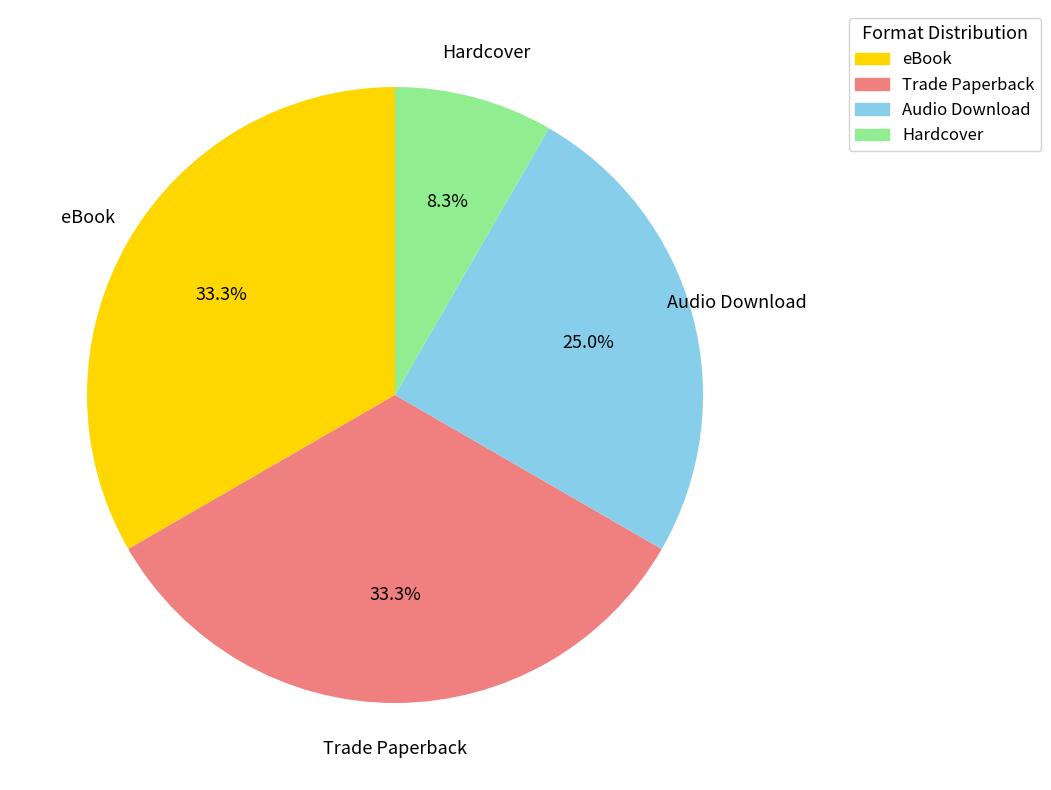

Is Hardcover the majority of the pie?

No